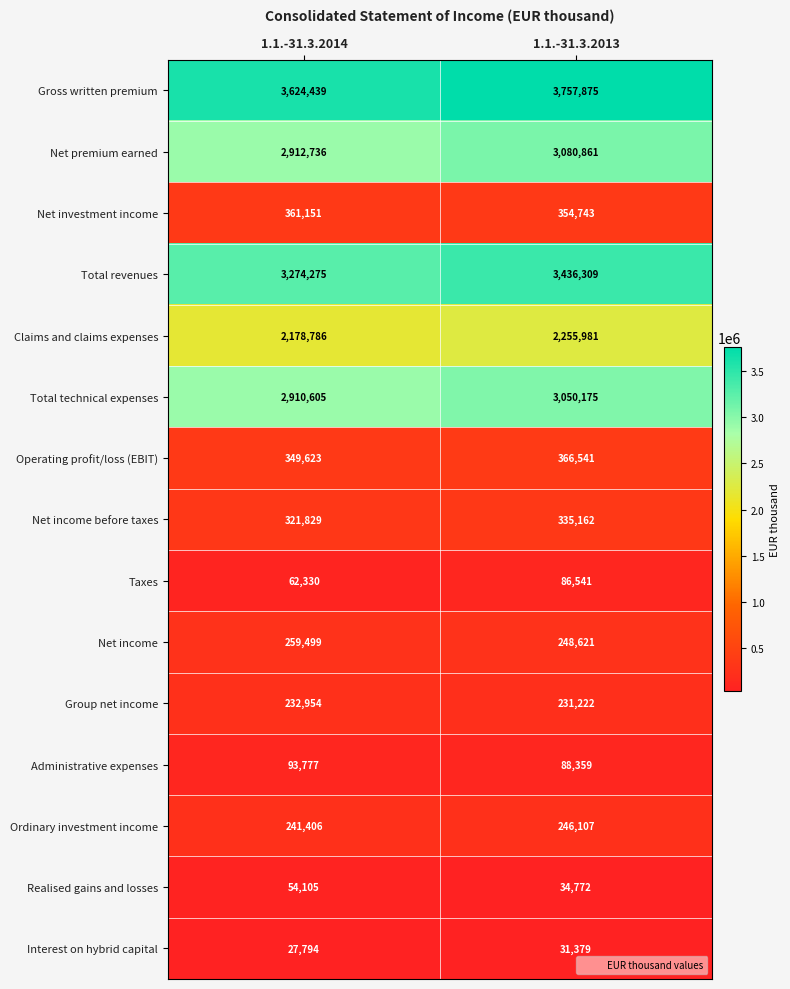

At which category does the chart reach its peak across all series?

1.1.-31.3.2013